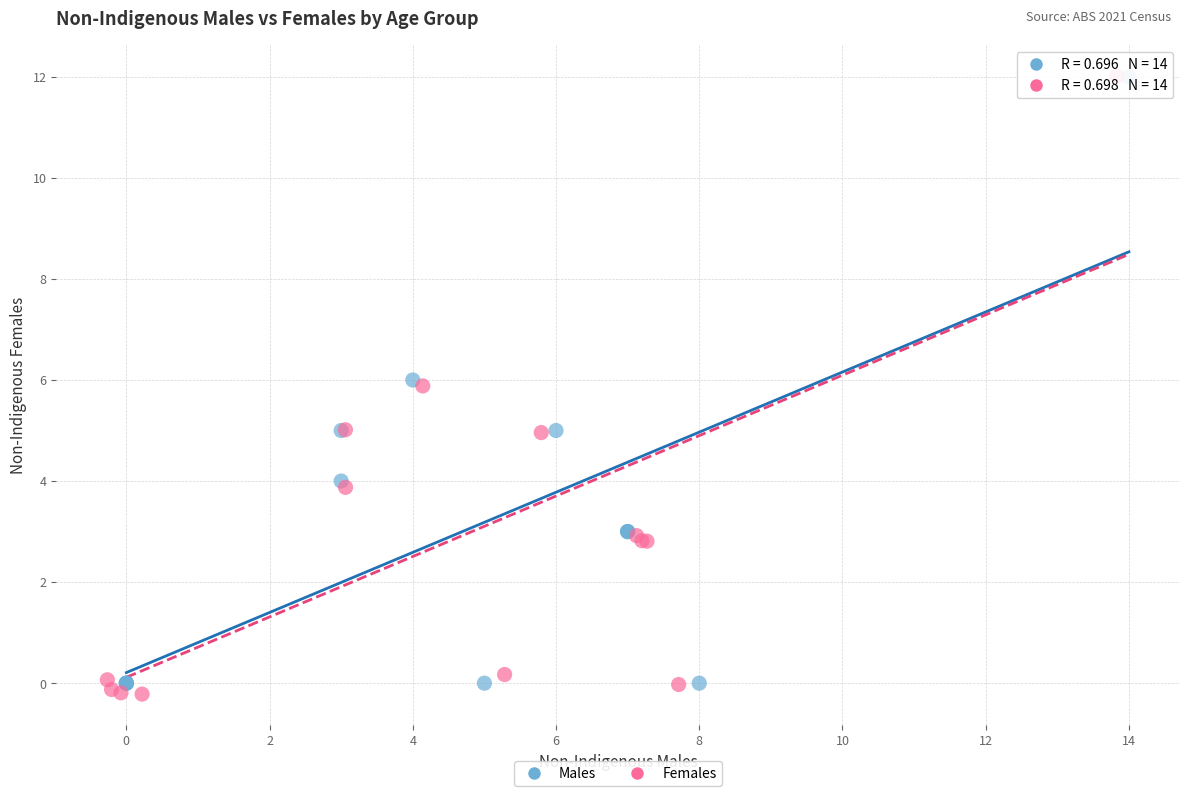

Which series has the widest spread of Y values?

Females